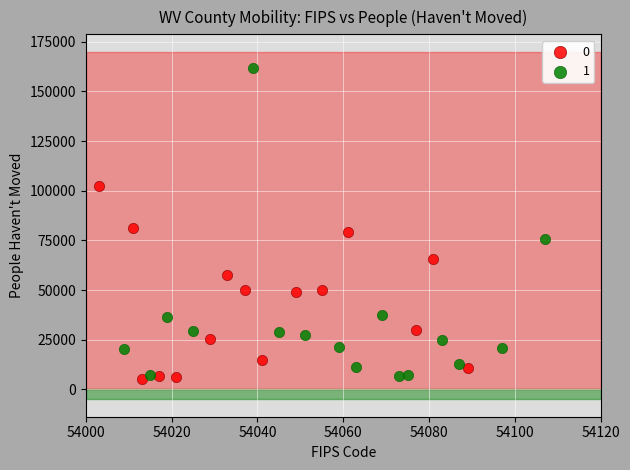

Which series reaches the maximum Y coordinate?

1